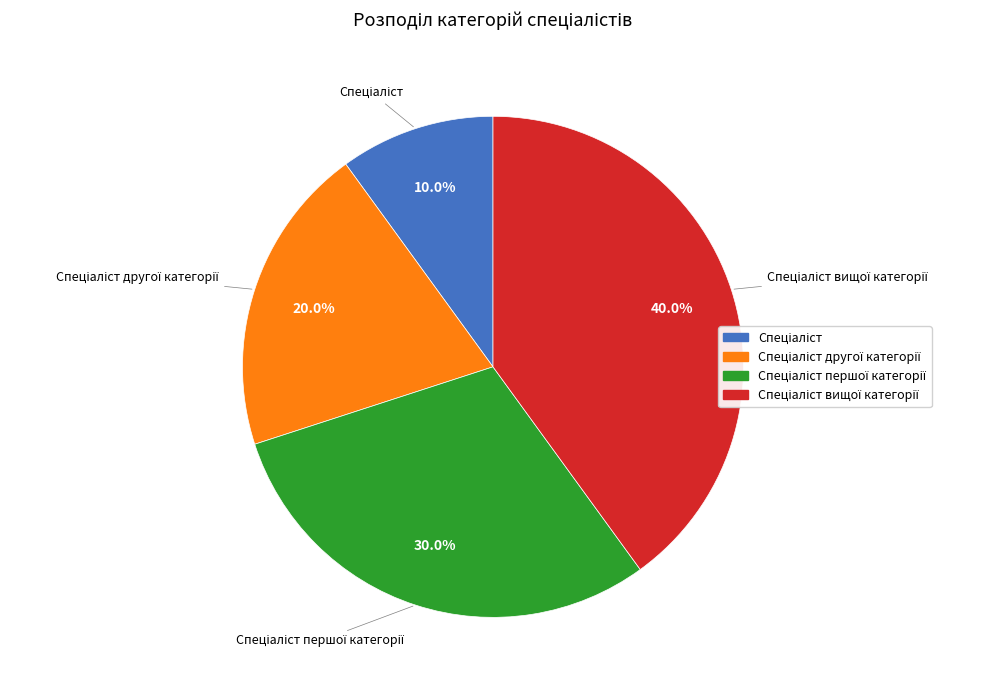

Is there any slice that represents more than half of the pie?

No